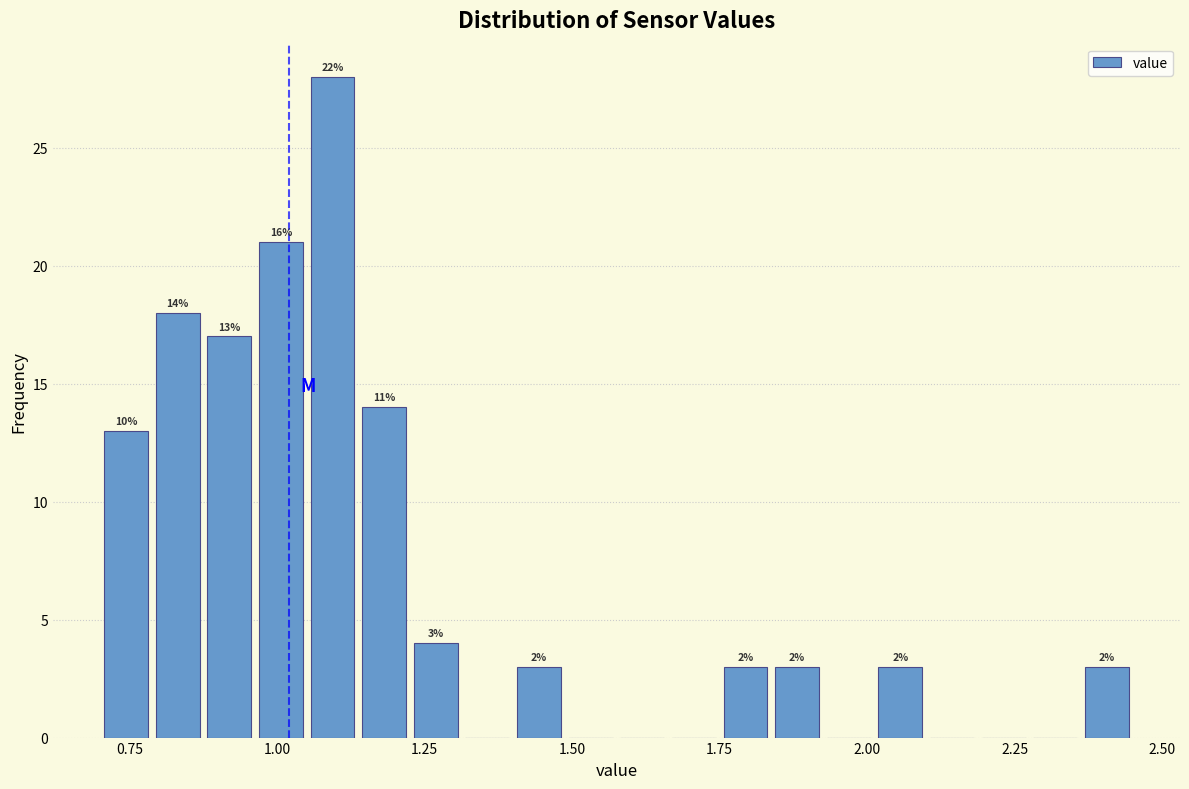

Read against the x-axis, roughly where is the centre of the tallest bar?

1.10